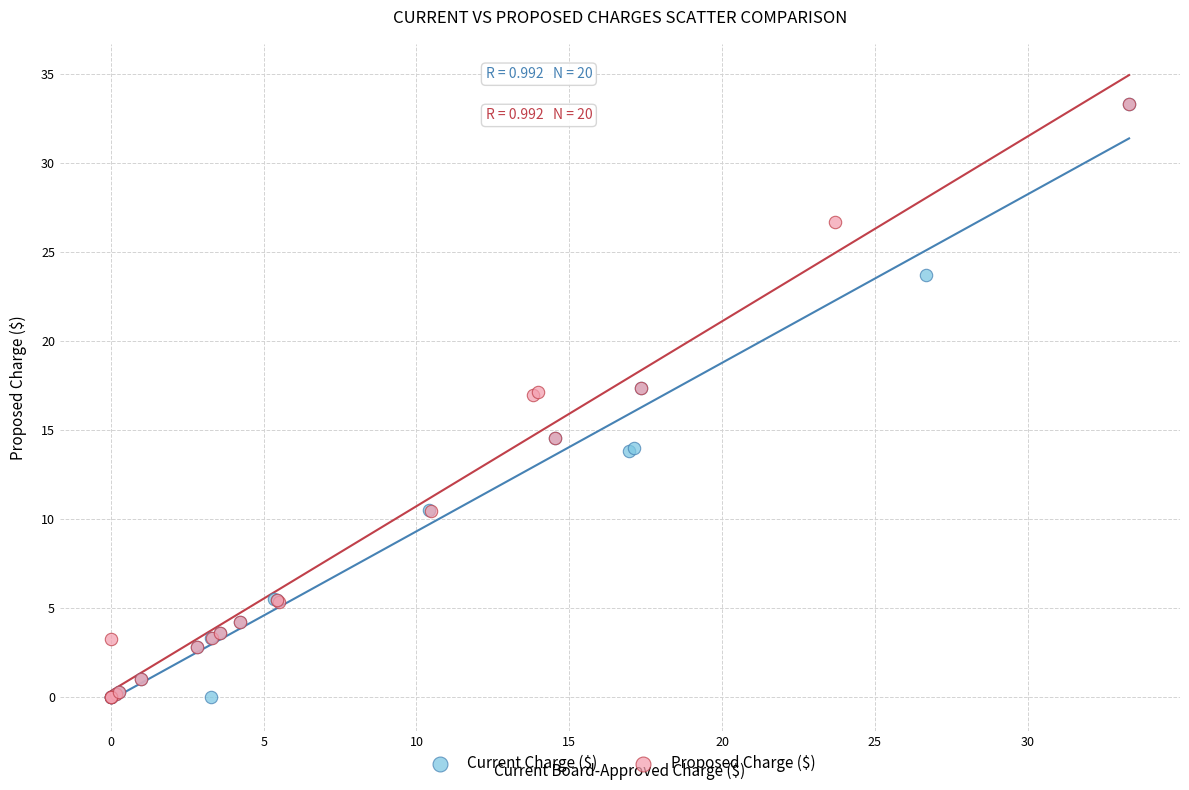

What are all the series names shown in the legend?

Current Charge ($), Proposed Charge ($)